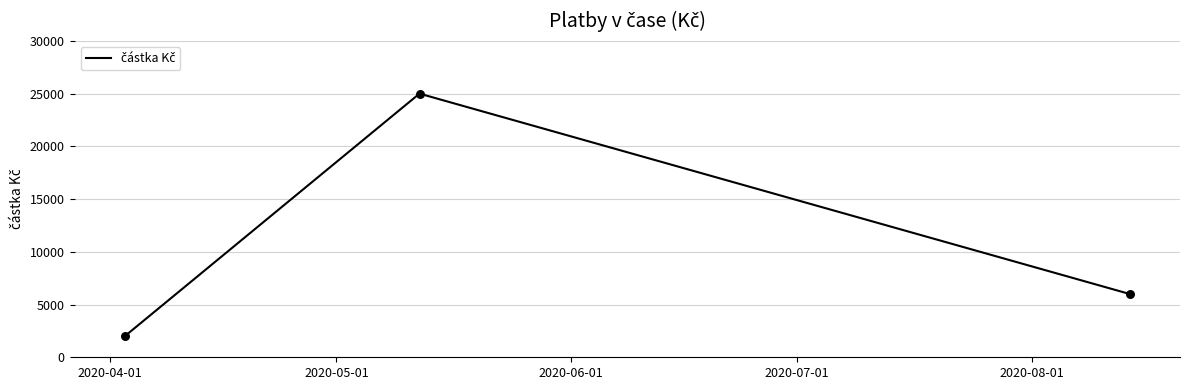

What is the maximum value shown in the chart?

25000